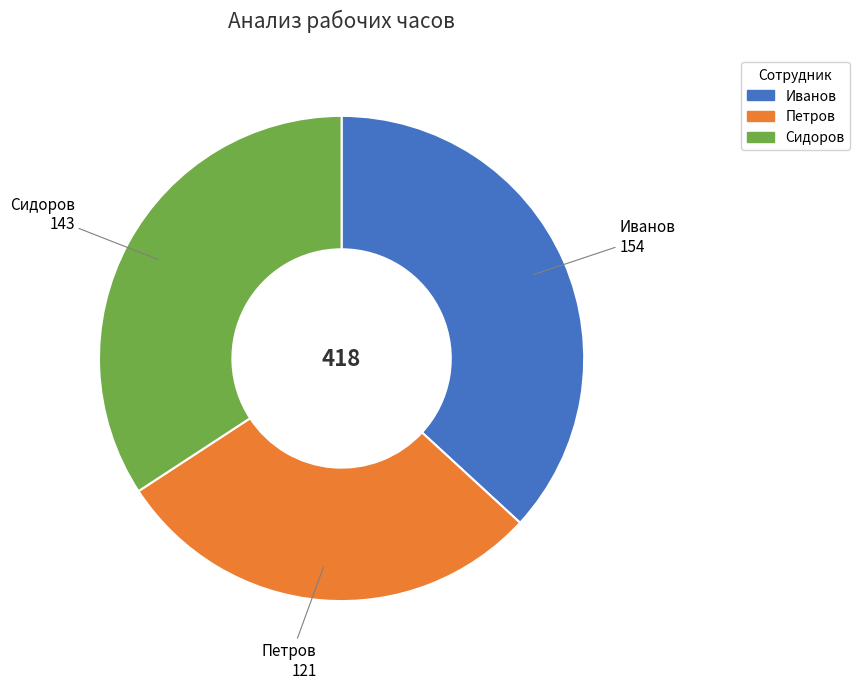

What is the ratio of the value at Петров to the value at Иванов?

0.8